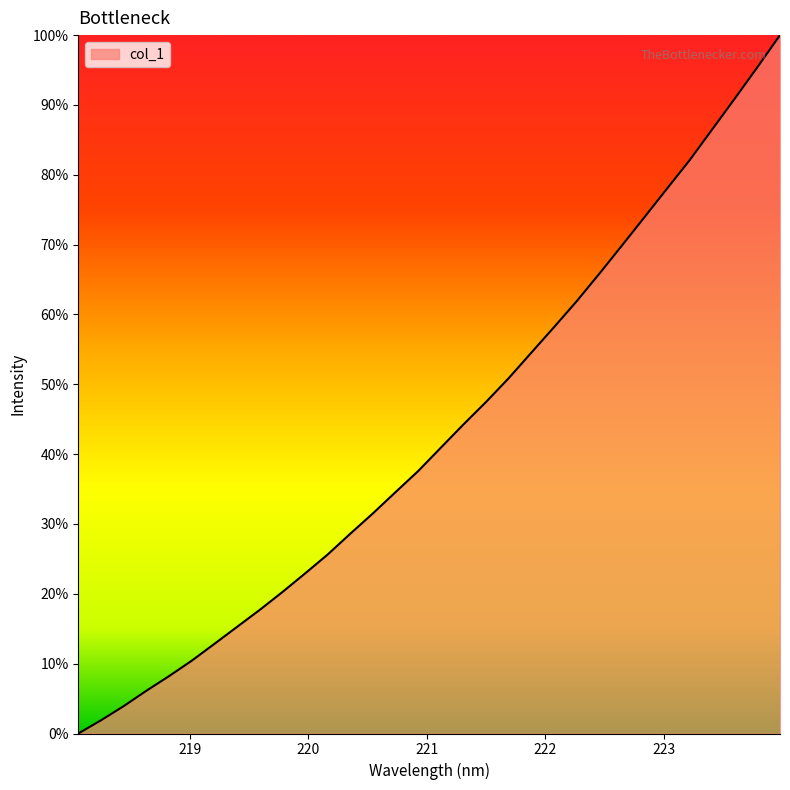

Is this an area chart (filled region under the line)?

Yes